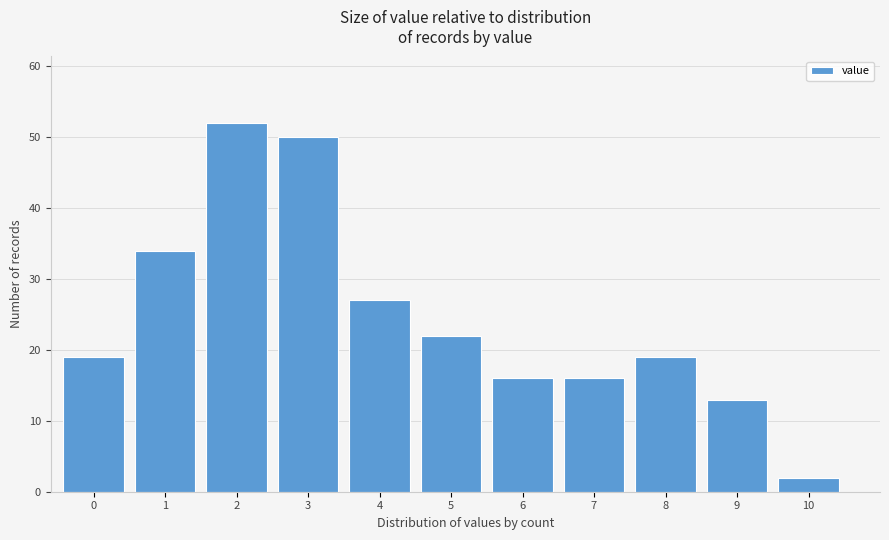

Reading right to left, list all the values displayed in this chart.

2	13	19	16	16	22	27	50	52	34	19